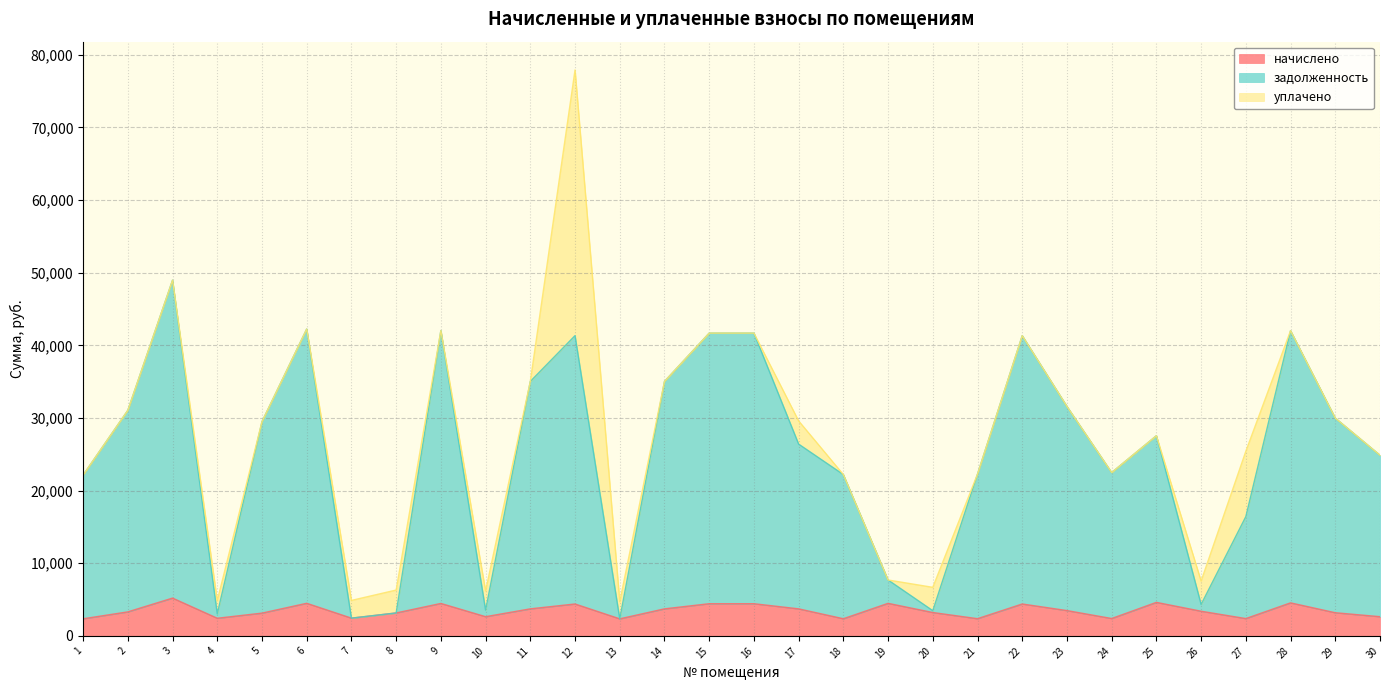

True or false: задолженность and начислено intersect in this chart.

False